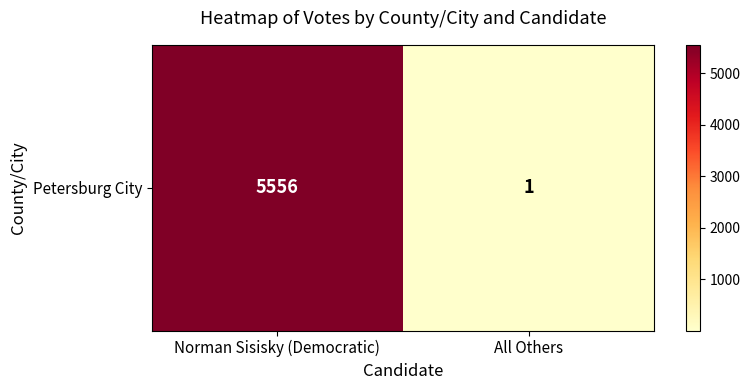

The chart shows a value of 5556 at Norman Sisisky (Democratic). True or false?

True